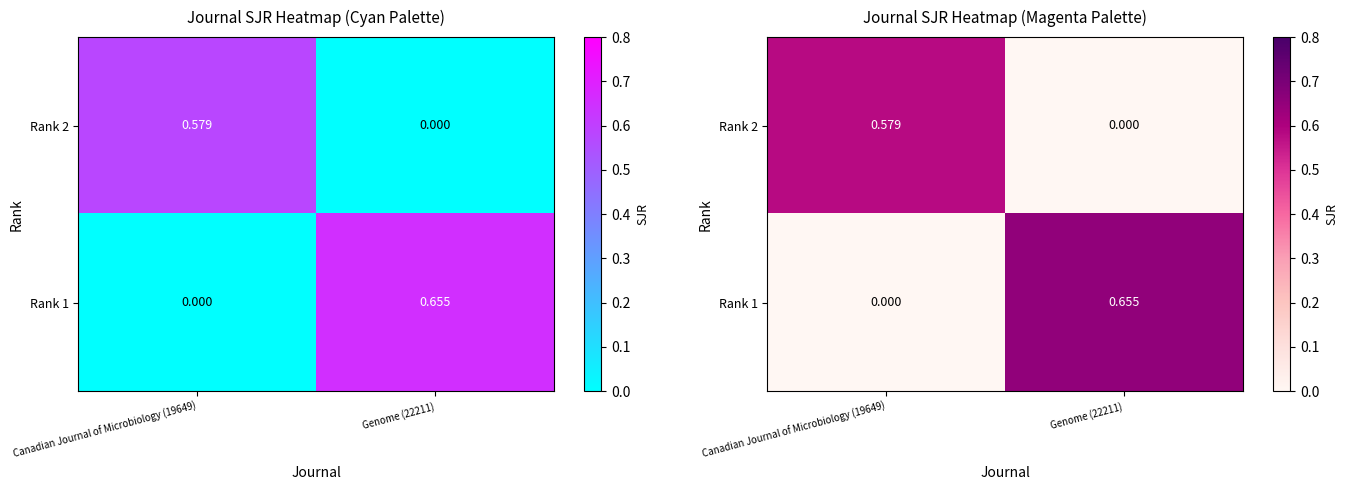

What value does the Rank 1 series have at Genome (22211)?

0.7